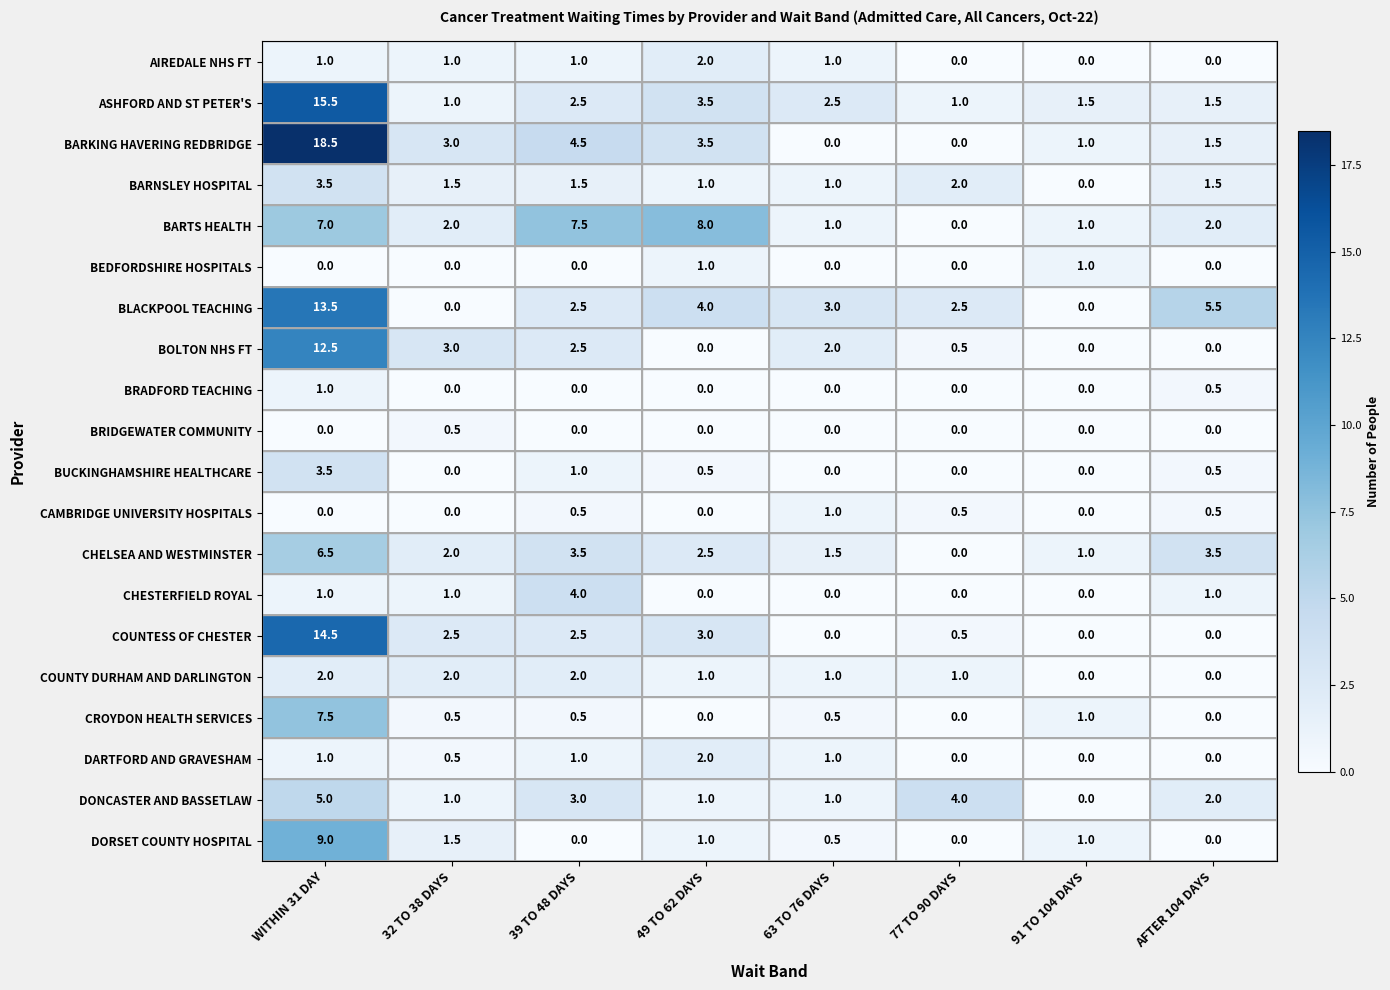

Is it true that DONCASTER AND BASSETLAW equals 1.0 at 49 TO 62 DAYS?

True